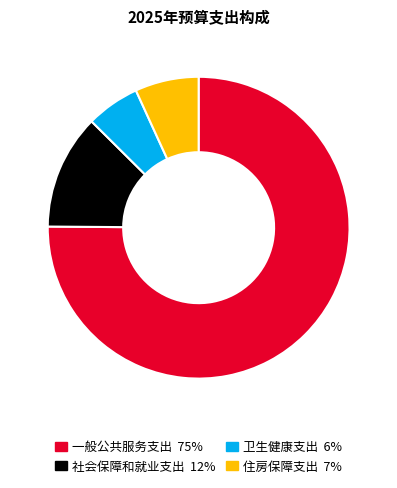

Is it true that 一般公共服务支出 is 75% of the pie?

True